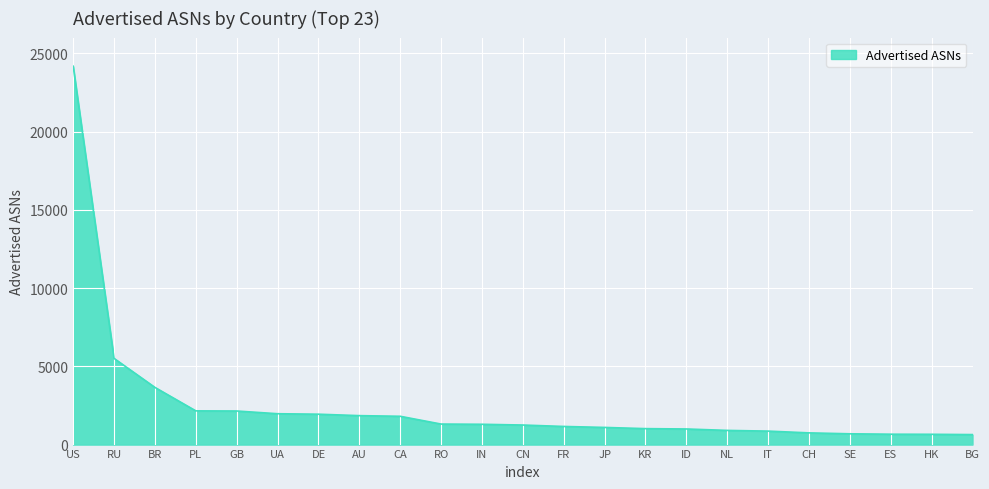

What value does the data have at IN, to the nearest 10?

1300